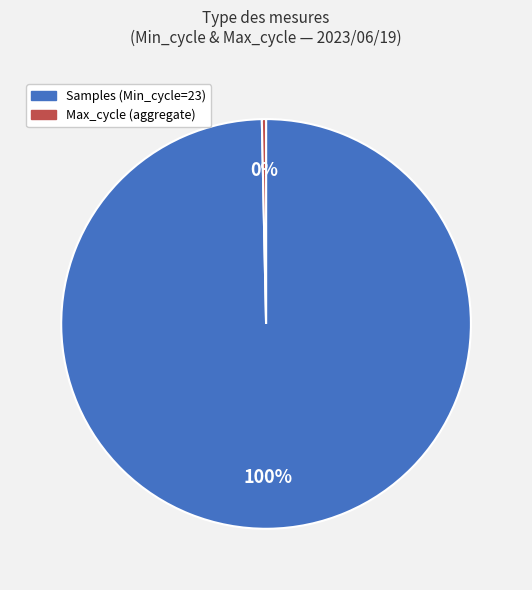

To the nearest percent, what is the average slice percentage?

50%